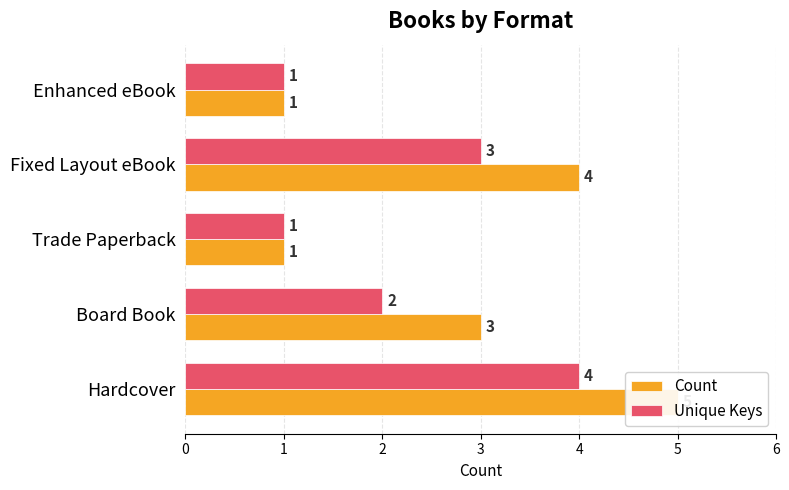

What is the sum of the Unique Keys values at 0 and 1?

6